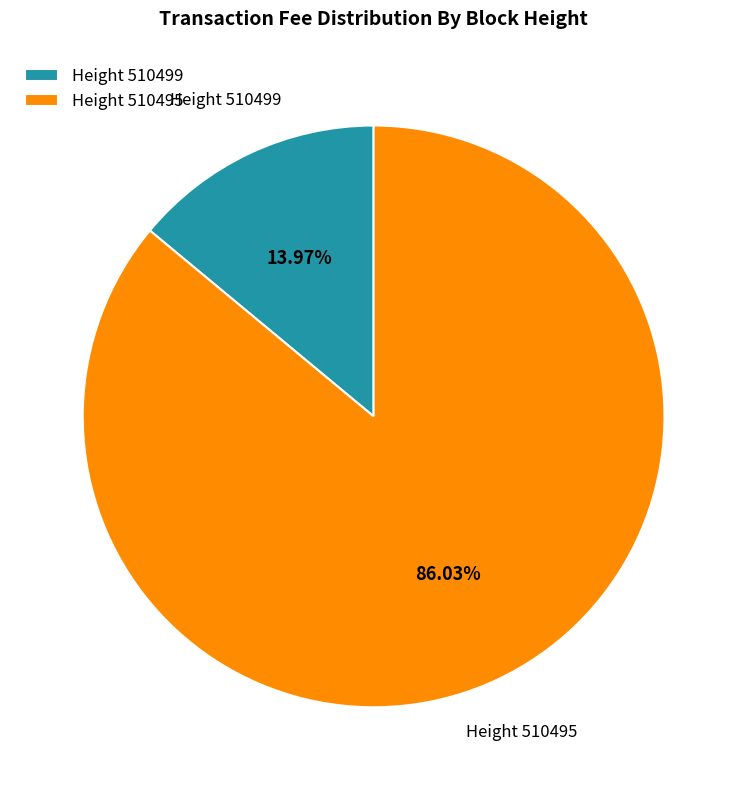

Between Height 510499 and Height 510495, which is larger?

Height 510495